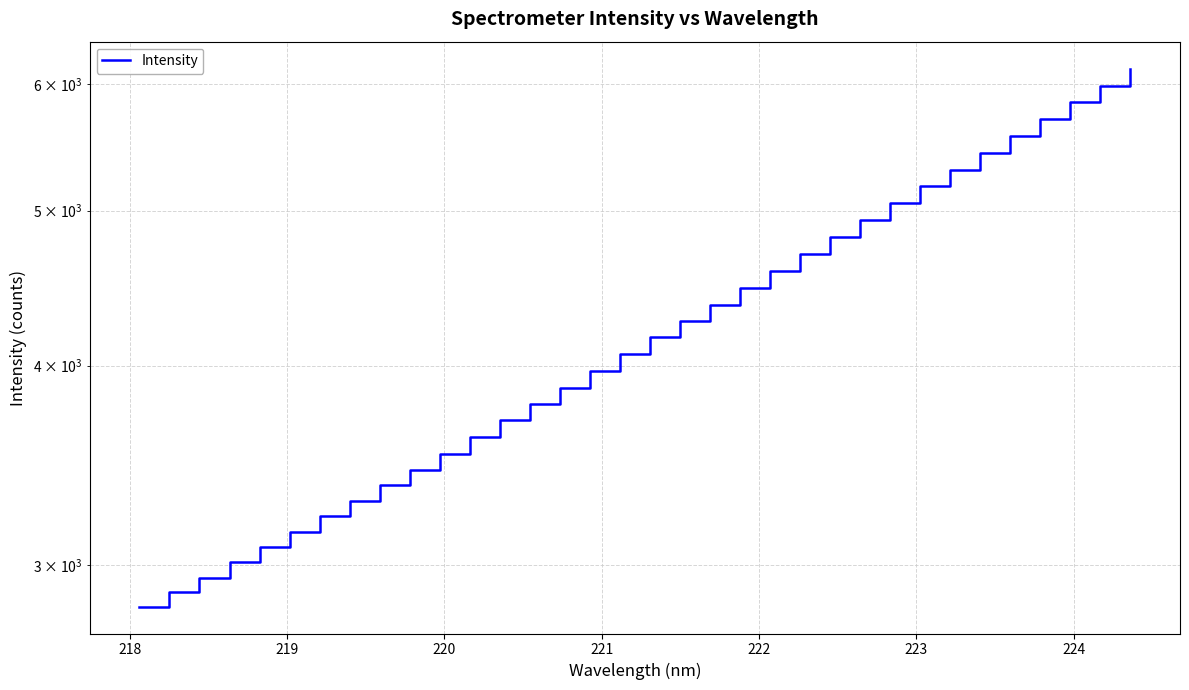

What is the value of the 6th point from the left?

3146.5